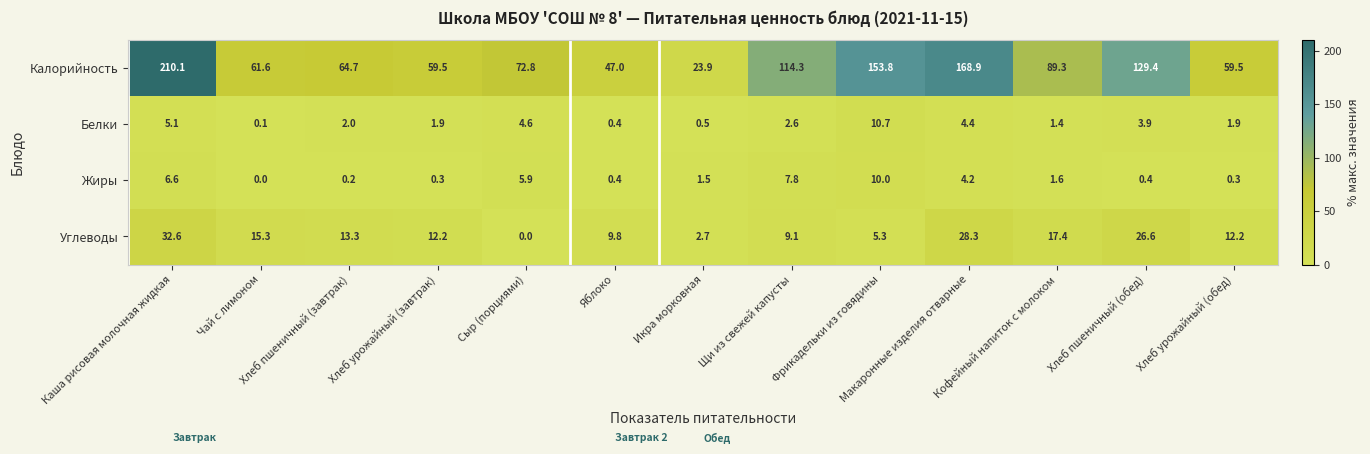

The Белки series shows 0.5 at Икра морковная. True or false?

True